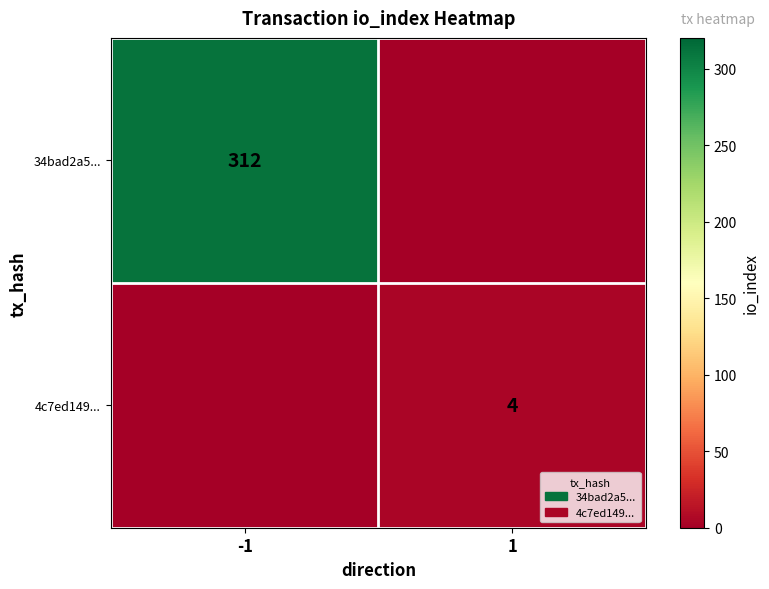

The value of 4c7ed149... at 1 is 7. True or false?

False